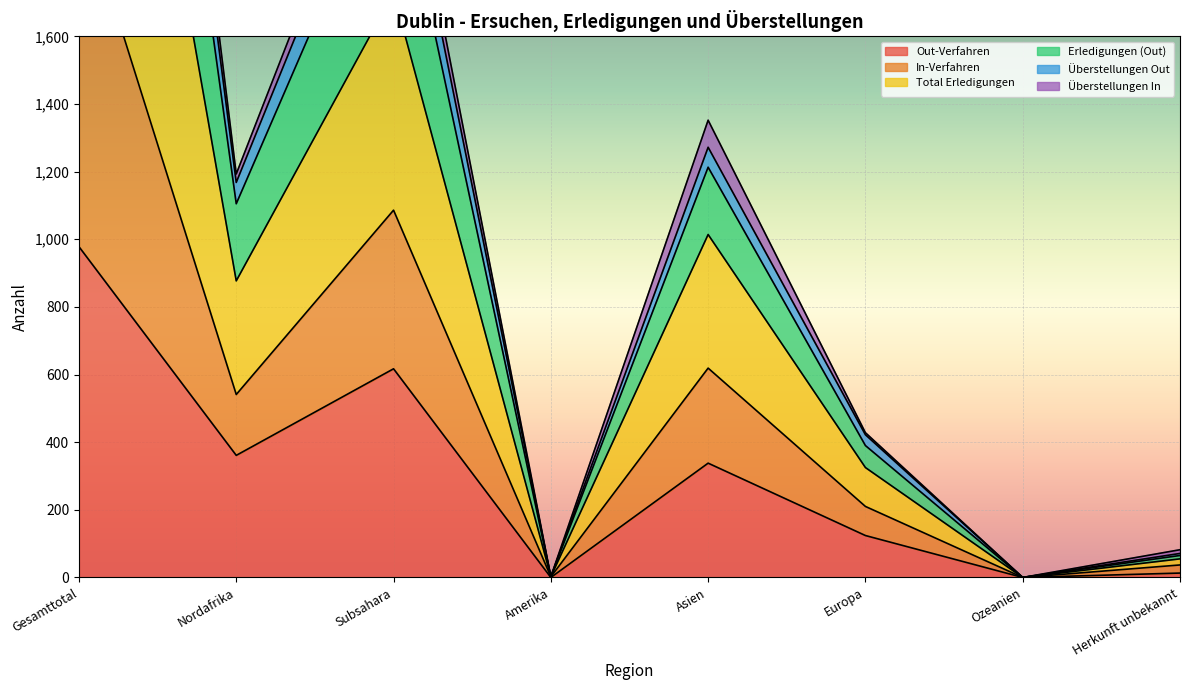

What is the label of the 3rd point from the left?

Subsahara